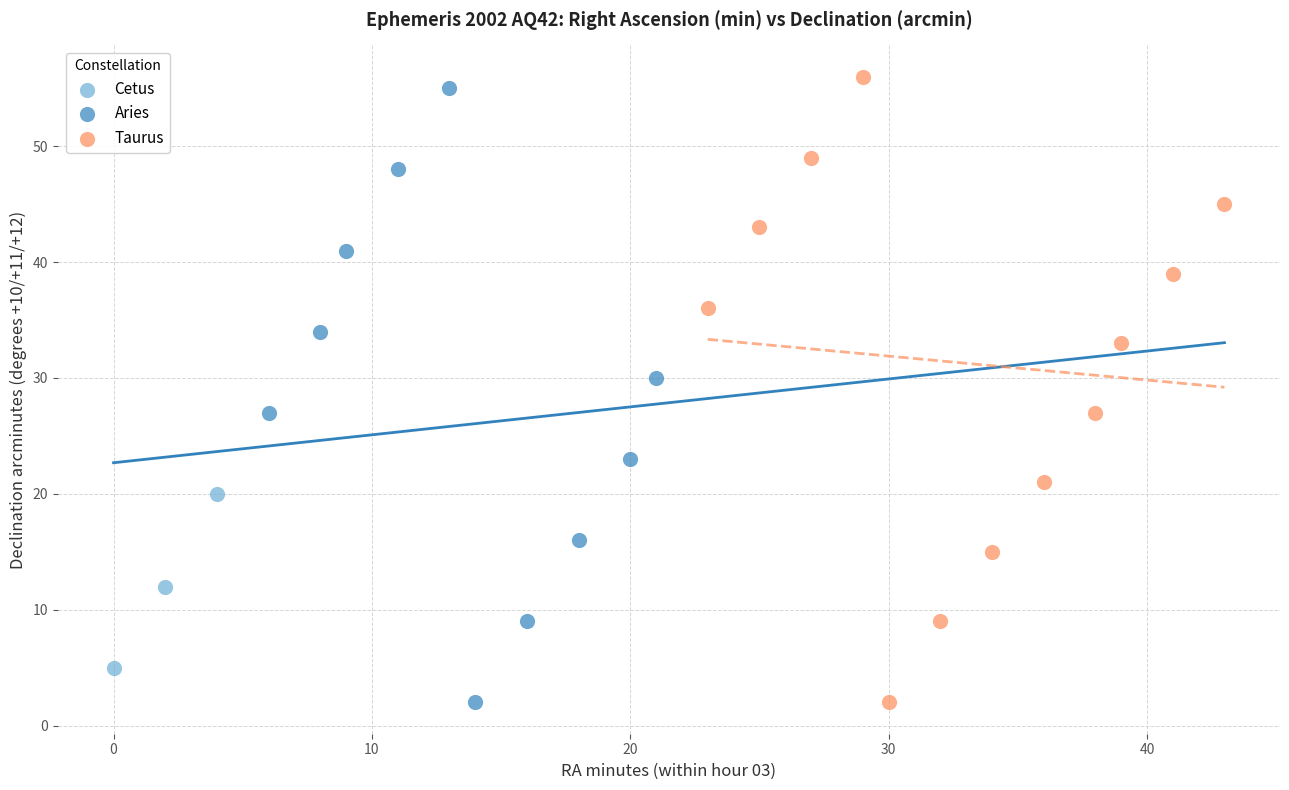

What are all the series names shown in the legend?

Cetus, Aries, Taurus